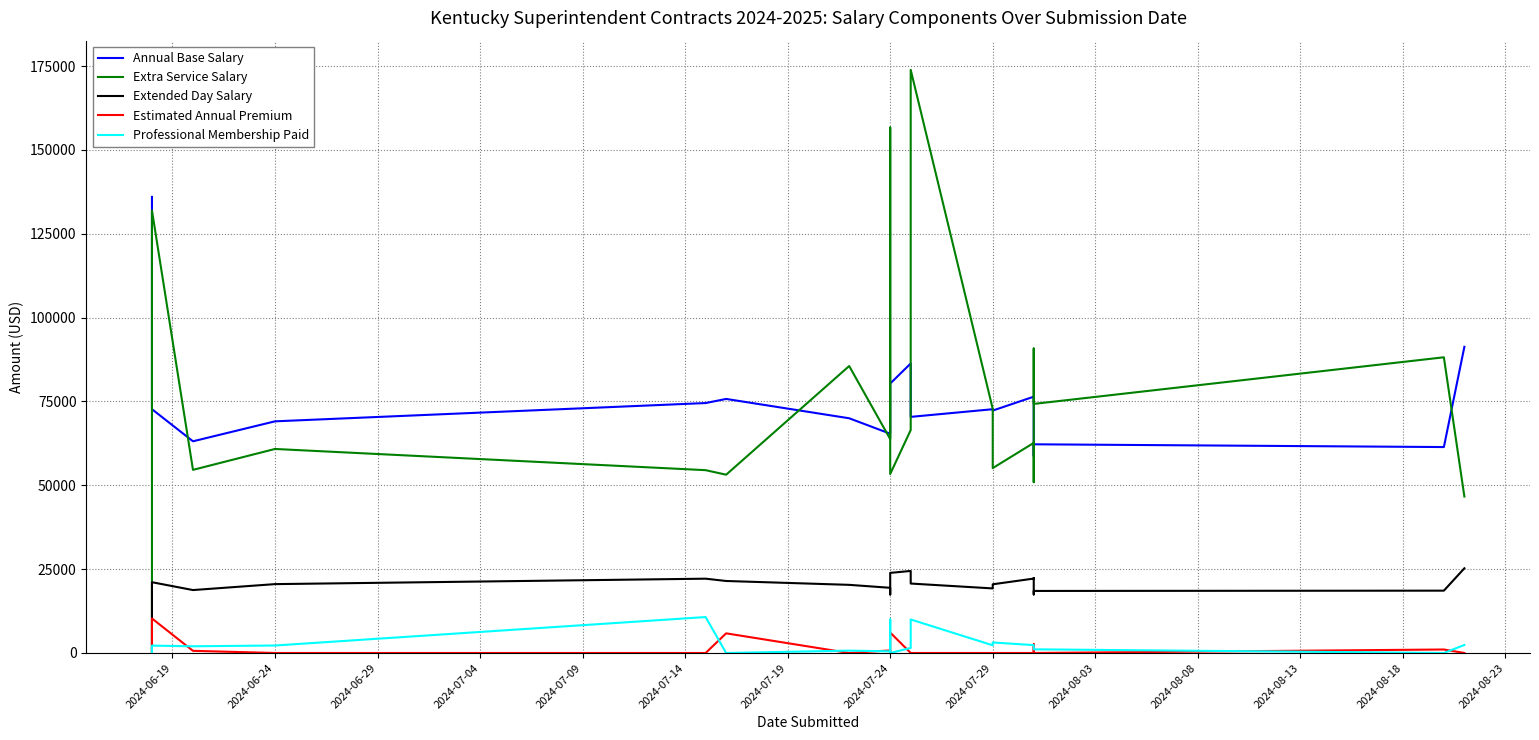

What is the maximum value shown in the chart?

173888.0